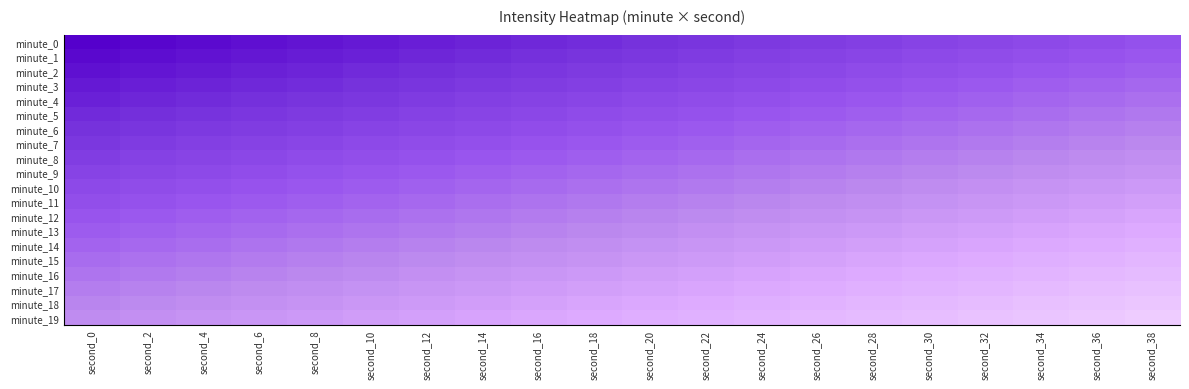

Rank the series at second_20 from lowest to highest value.

minute_0, minute_1, minute_2, minute_3, minute_4, minute_5, minute_6, minute_7, minute_8, minute_9, minute_10, minute_11, minute_12, minute_13, minute_14, minute_15, minute_16, minute_17, minute_18, minute_19